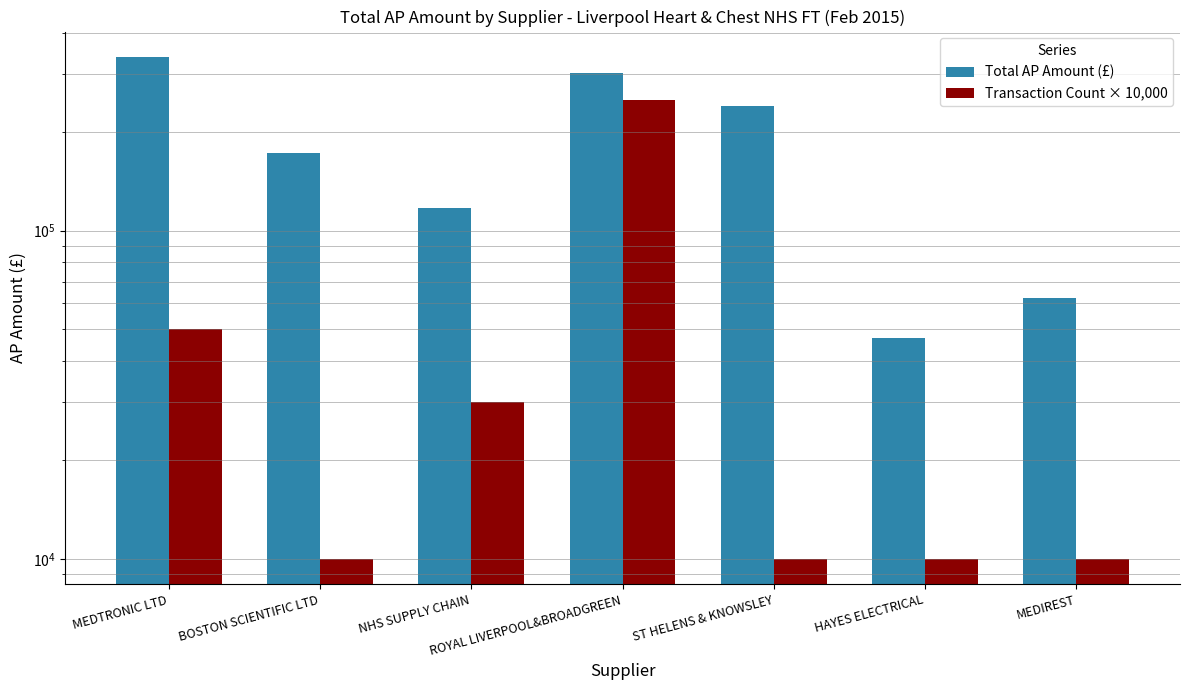

True or false: Total AP Amount (£) has a value of 362462.7 at ST HELENS & KNOWSLEY.

False